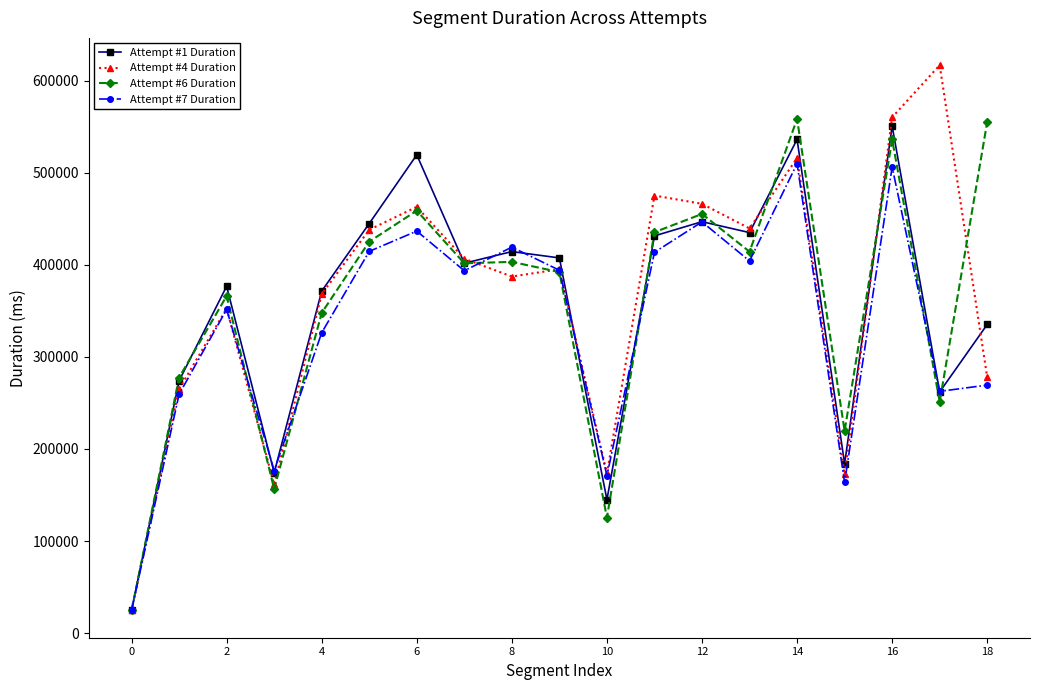

What is the maximum value shown in the chart?

616741